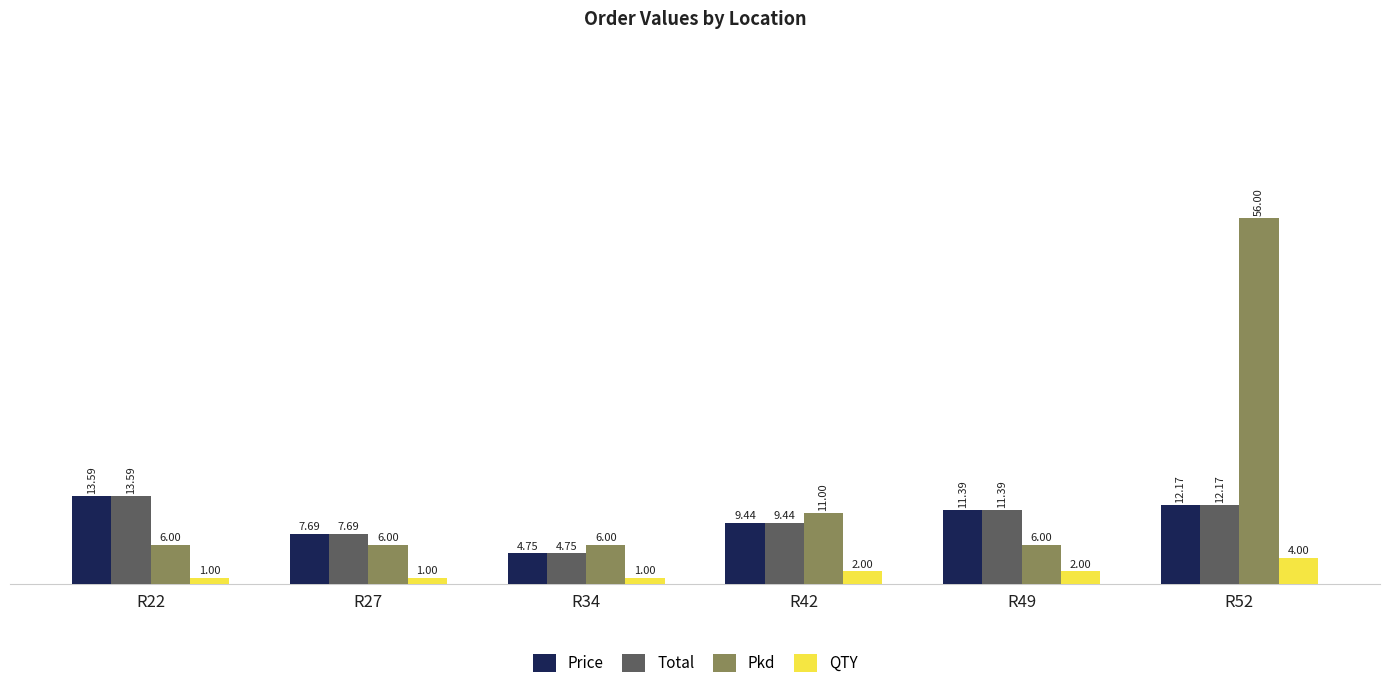

The value of Pkd at R27 is 6.0. True or false?

True